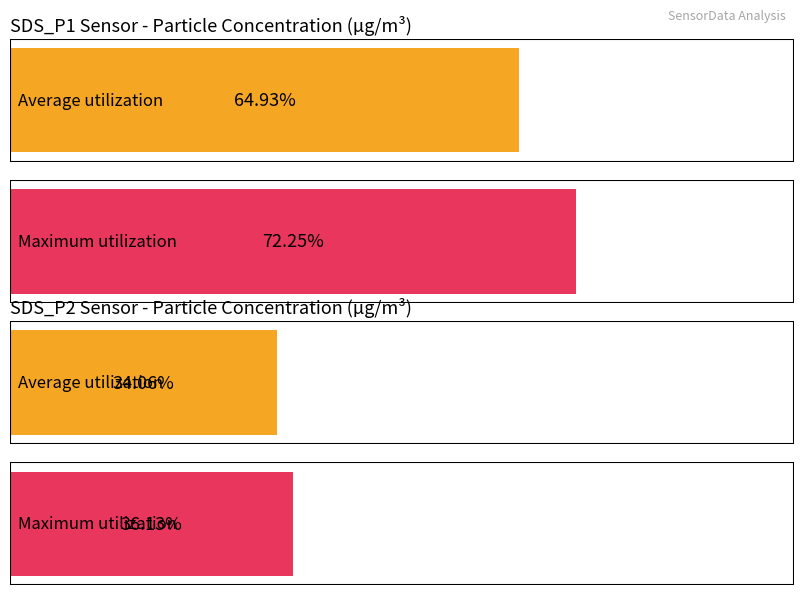

How many bars are there in each group?

2